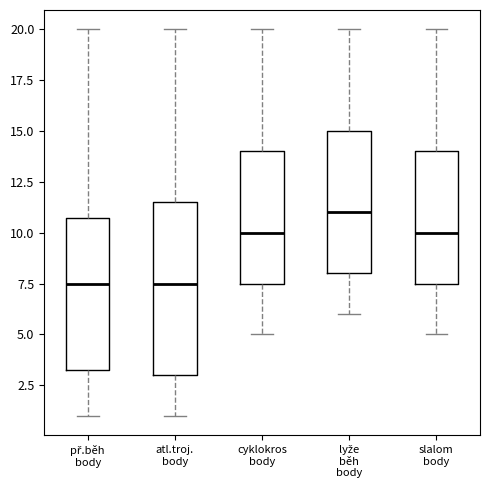

Reading left to right, read every box against the y-axis: the position of its median line, the range the box covers, and the ends of its whiskers. The values are not printed on the chart, so give them approximately, as read against the axis.

př.běh body: median 7.5, box 3.5 to 11.0, whiskers 1.0 to 20.0
atl.troj. body: median 7.5, box 3.0 to 11.5, whiskers 1.0 to 20.0
cyklokros body: median 10.0, box 7.5 to 14.0, whiskers 5.0 to 20.0
lyže běh body: median 11.0, box 8.0 to 15.0, whiskers 6.0 to 20.0
slalom body: median 10.0, box 7.5 to 14.0, whiskers 5.0 to 20.0